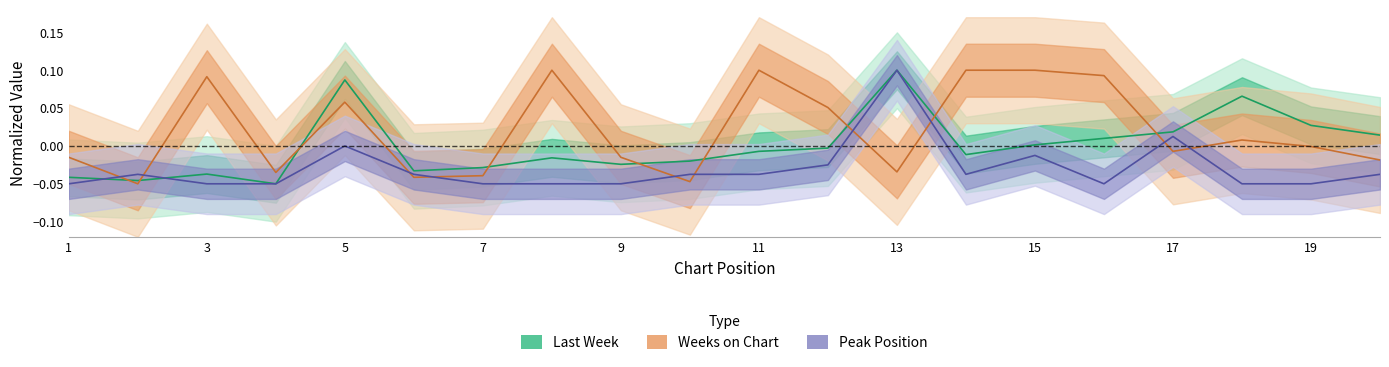

What is the smallest value displayed?

-0.1